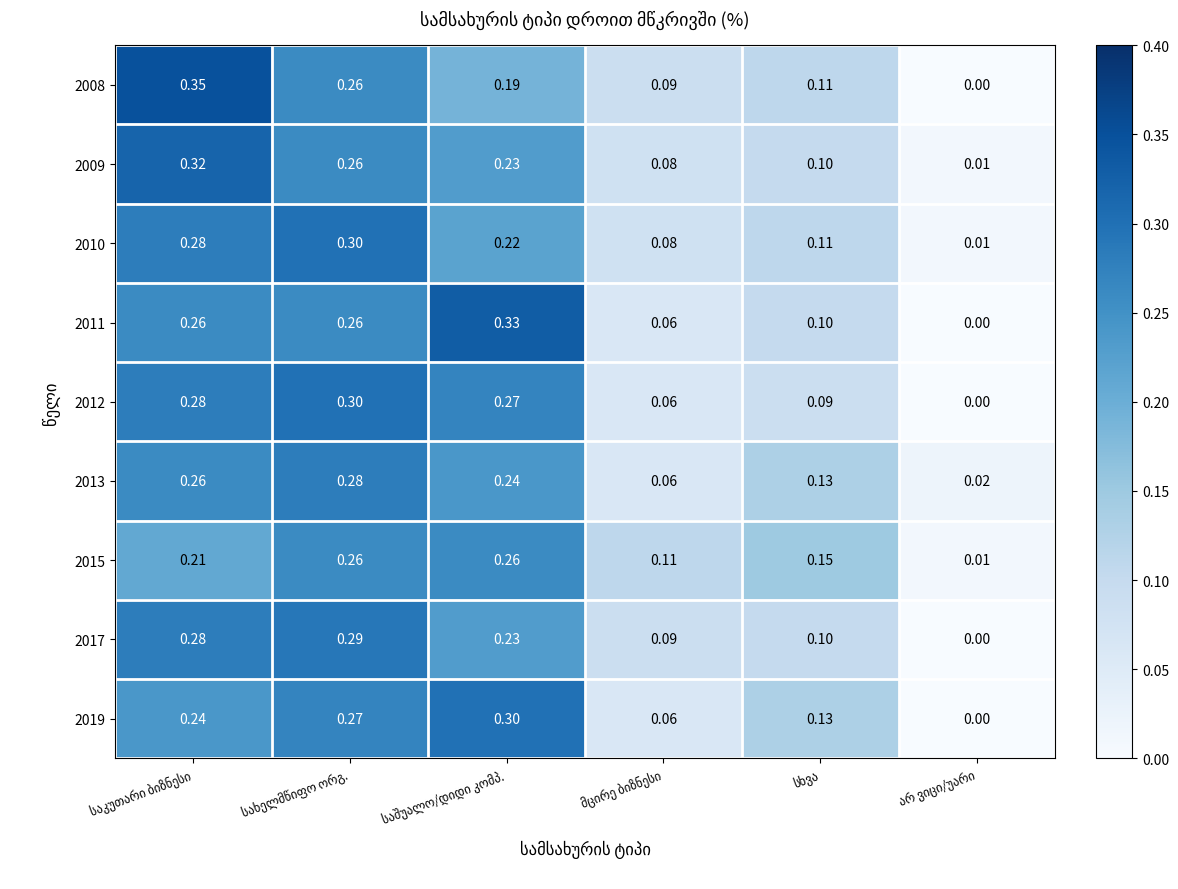

Reading left to right, list all the values displayed in this chart.

2008: საკუთარი ბიზნესი=0.3	სახელმწიფო ორგ.=0.3	საშუალო/დიდი კომპ.=0.2	მცირე ბიზნესი=0.1	სხვა=0.1	არ ვიცი/უარი=0.0
2009: საკუთარი ბიზნესი=0.3	სახელმწიფო ორგ.=0.3	საშუალო/დიდი კომპ.=0.2	მცირე ბიზნესი=0.1	სხვა=0.1	არ ვიცი/უარი=0.0
2010: საკუთარი ბიზნესი=0.3	სახელმწიფო ორგ.=0.3	საშუალო/დიდი კომპ.=0.2	მცირე ბიზნესი=0.1	სხვა=0.1	არ ვიცი/უარი=0.0
2011: საკუთარი ბიზნესი=0.3	სახელმწიფო ორგ.=0.3	საშუალო/დიდი კომპ.=0.3	მცირე ბიზნესი=0.1	სხვა=0.1	არ ვიცი/უარი=0.0
2012: საკუთარი ბიზნესი=0.3	სახელმწიფო ორგ.=0.3	საშუალო/დიდი კომპ.=0.3	მცირე ბიზნესი=0.1	სხვა=0.1	არ ვიცი/უარი=0.0
2013: საკუთარი ბიზნესი=0.3	სახელმწიფო ორგ.=0.3	საშუალო/დიდი კომპ.=0.2	მცირე ბიზნესი=0.1	სხვა=0.1	არ ვიცი/უარი=0.0
2015: საკუთარი ბიზნესი=0.2	სახელმწიფო ორგ.=0.3	საშუალო/დიდი კომპ.=0.3	მცირე ბიზნესი=0.1	სხვა=0.1	არ ვიცი/უარი=0.0
2017: საკუთარი ბიზნესი=0.3	სახელმწიფო ორგ.=0.3	საშუალო/დიდი კომპ.=0.2	მცირე ბიზნესი=0.1	სხვა=0.1	არ ვიცი/უარი=0.0
2019: საკუთარი ბიზნესი=0.2	სახელმწიფო ორგ.=0.3	საშუალო/დიდი კომპ.=0.3	მცირე ბიზნესი=0.1	სხვა=0.1	არ ვიცი/უარი=0.0